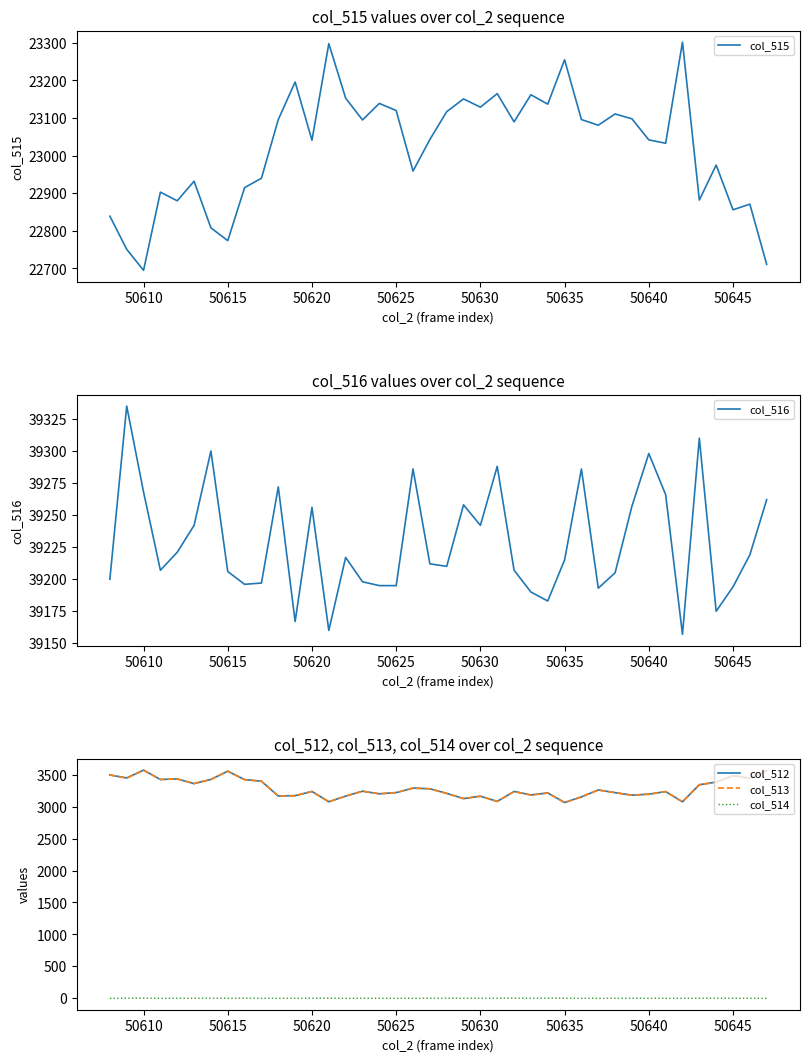

How many lines are shown in the chart?

5